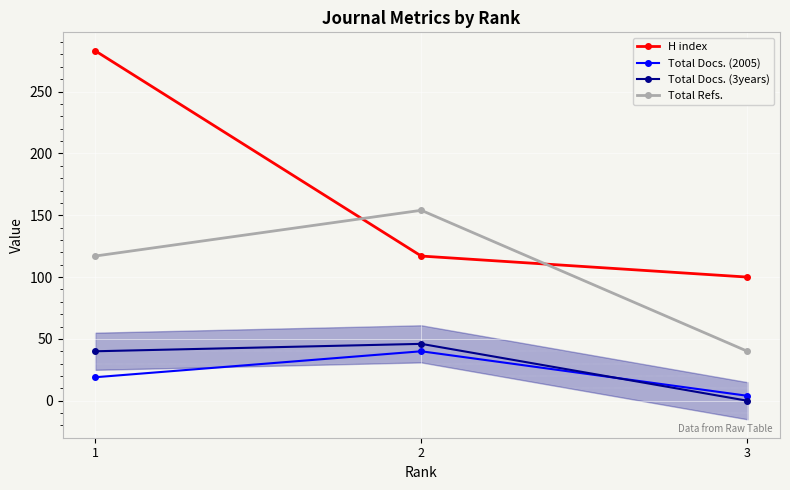

At which label does Total Docs. (3years) first exceed 40?

2